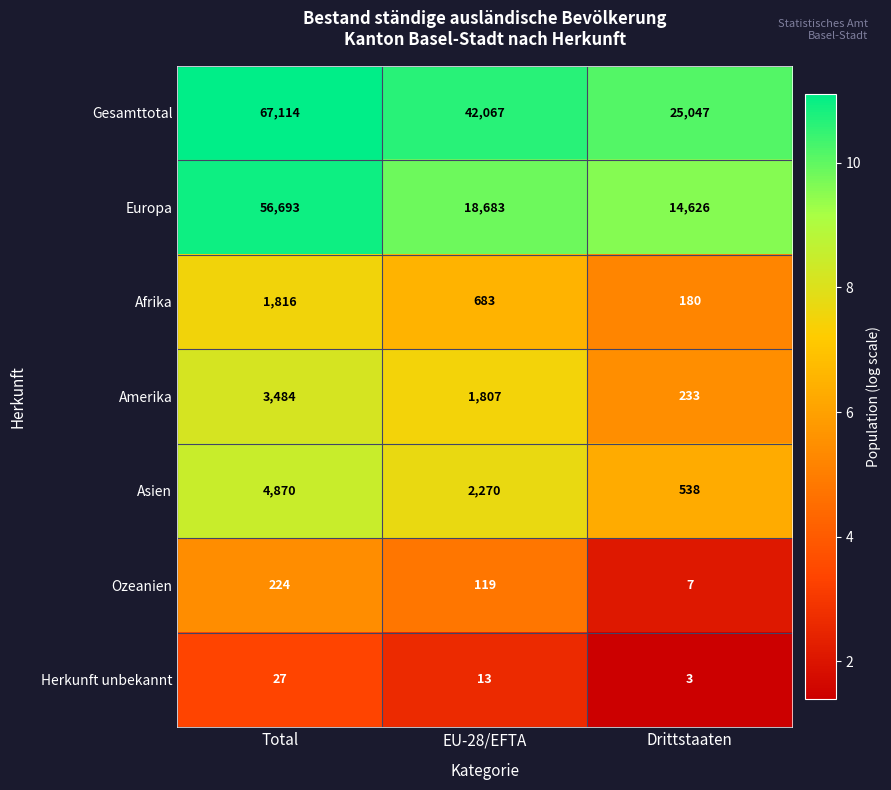

What is the difference between the maximum and minimum values in the Ozeanien series?

217